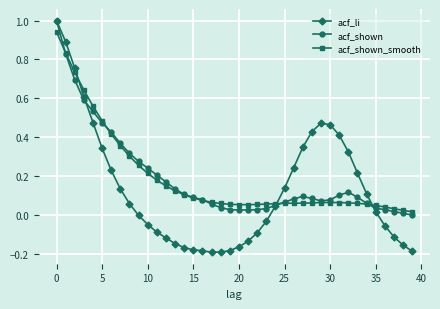

What is the maximum value for acf_li?

1.0